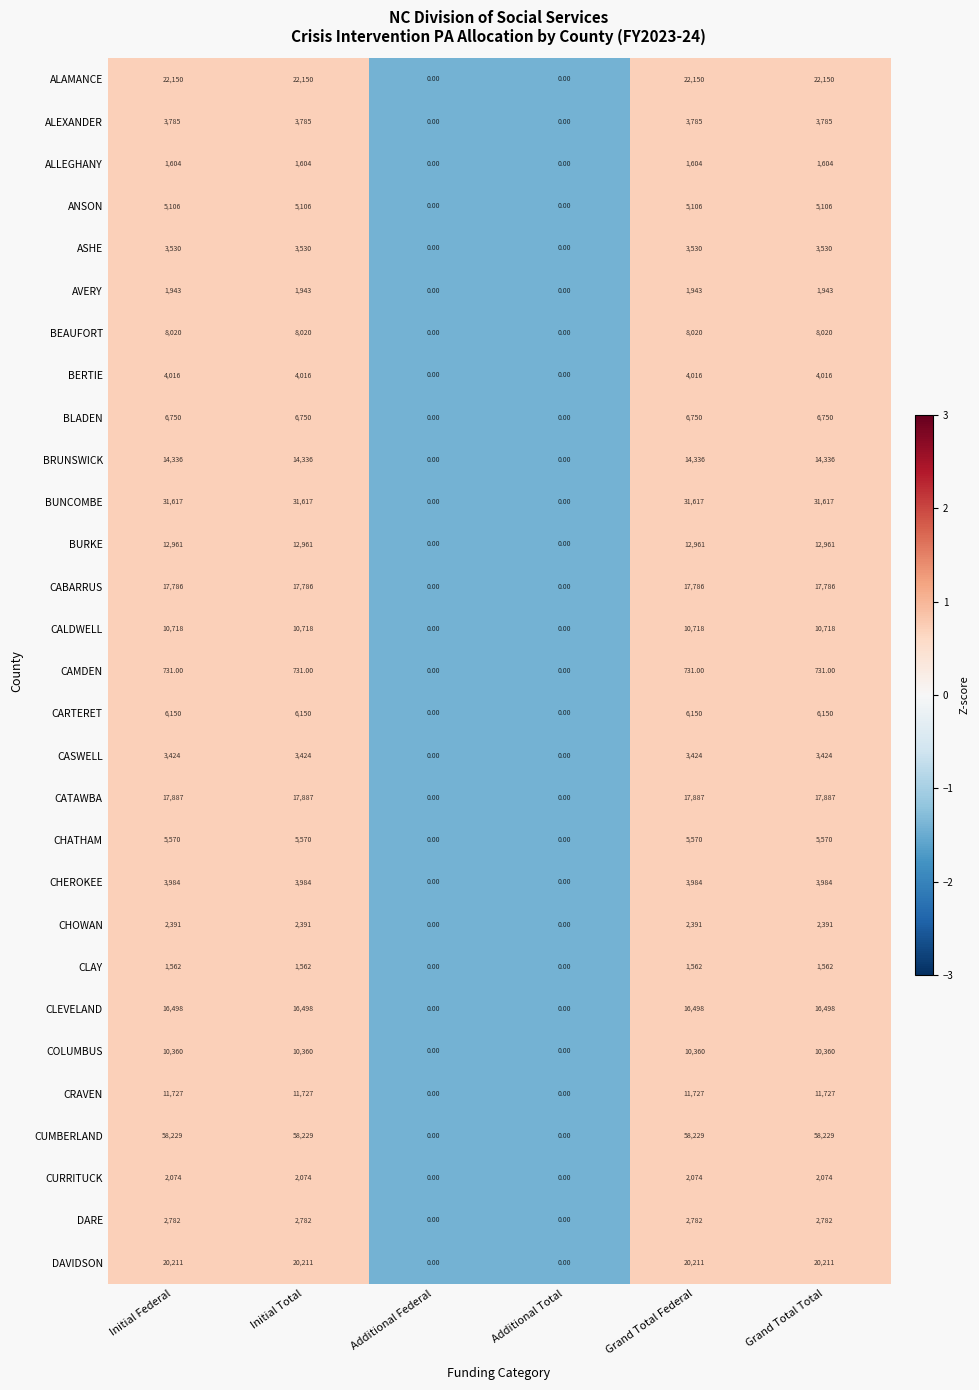

Which series has the largest total across all categories?

CUMBERLAND